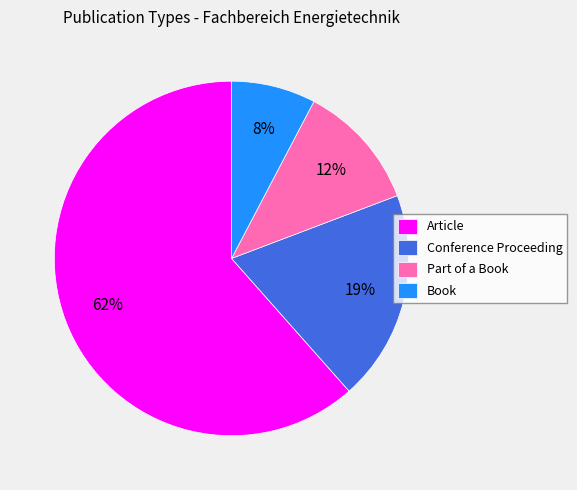

To the nearest percent, what is the average slice percentage?

25%